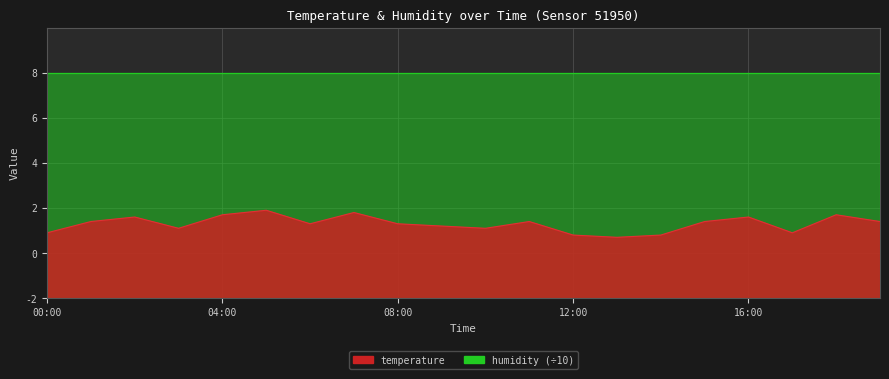

What is the average value?

3.3